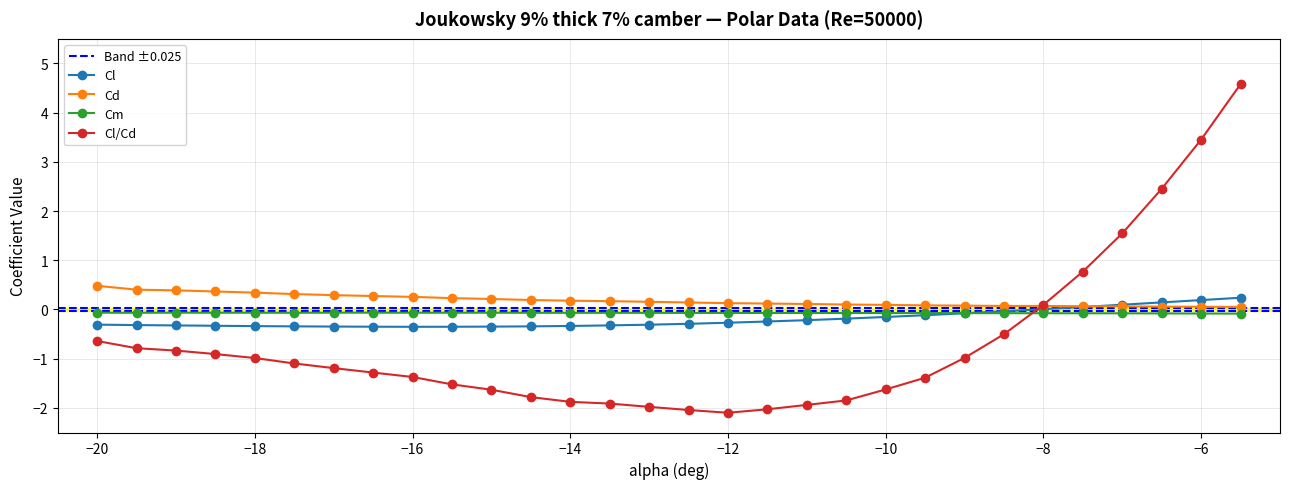

How many intersections are there between Cl and Cl/Cd?

1